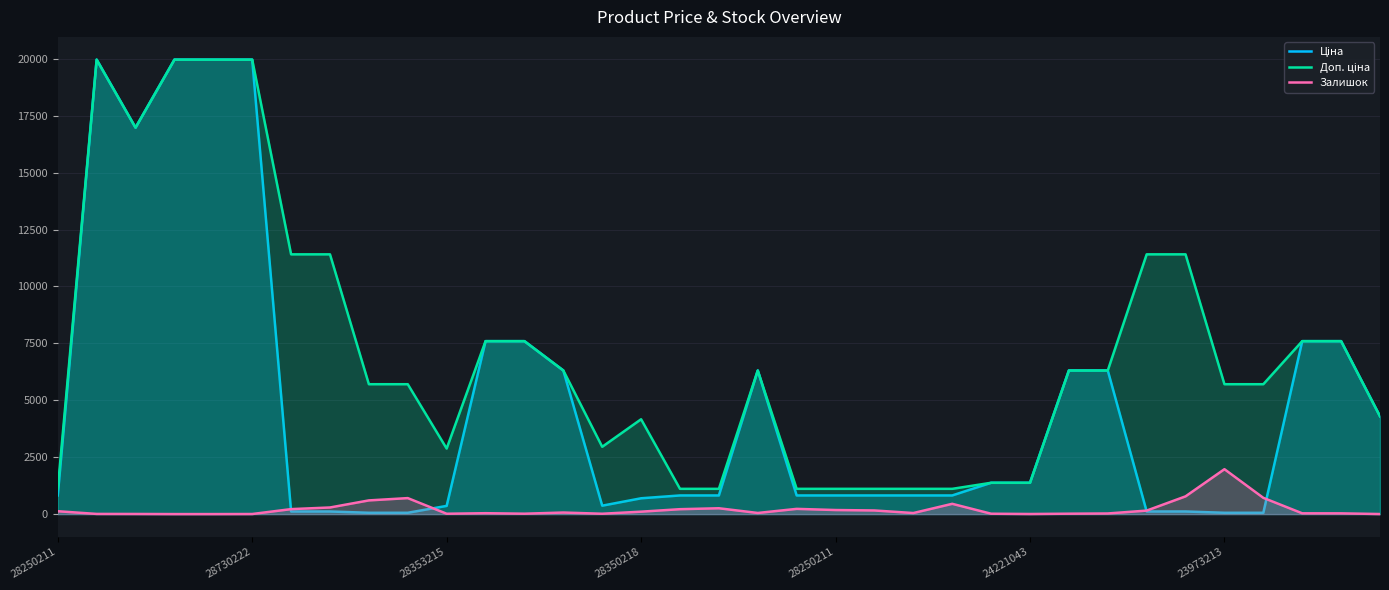

Does the chart have visible grid lines?

Yes